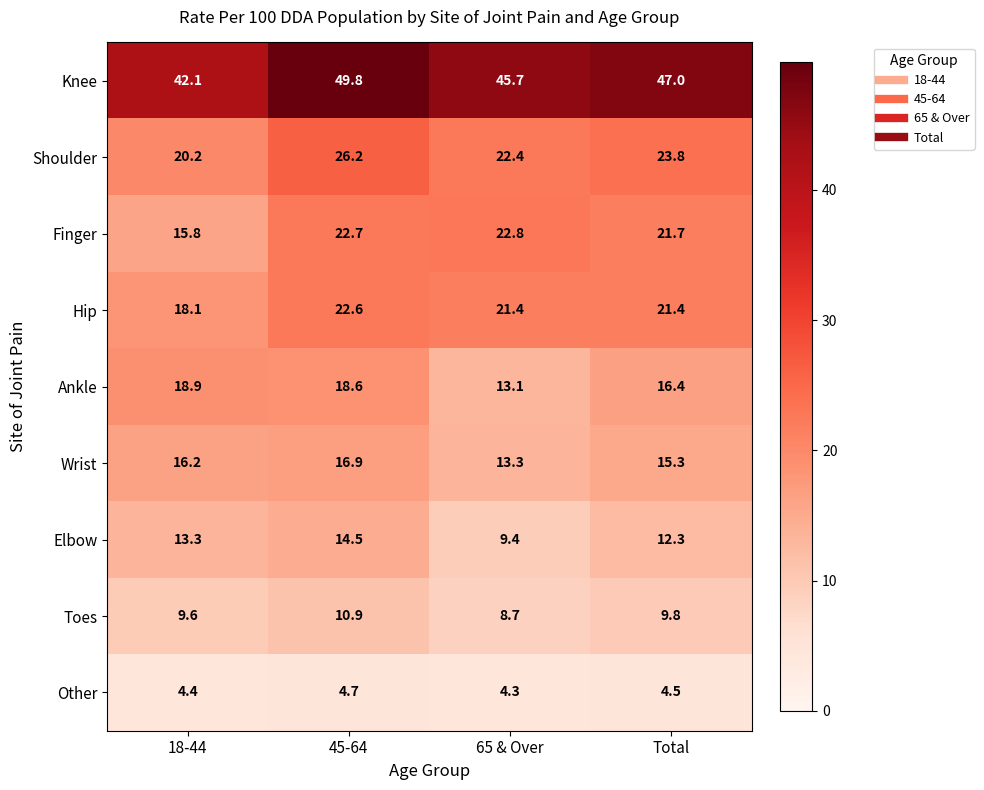

Count the number of categories in the chart.

4